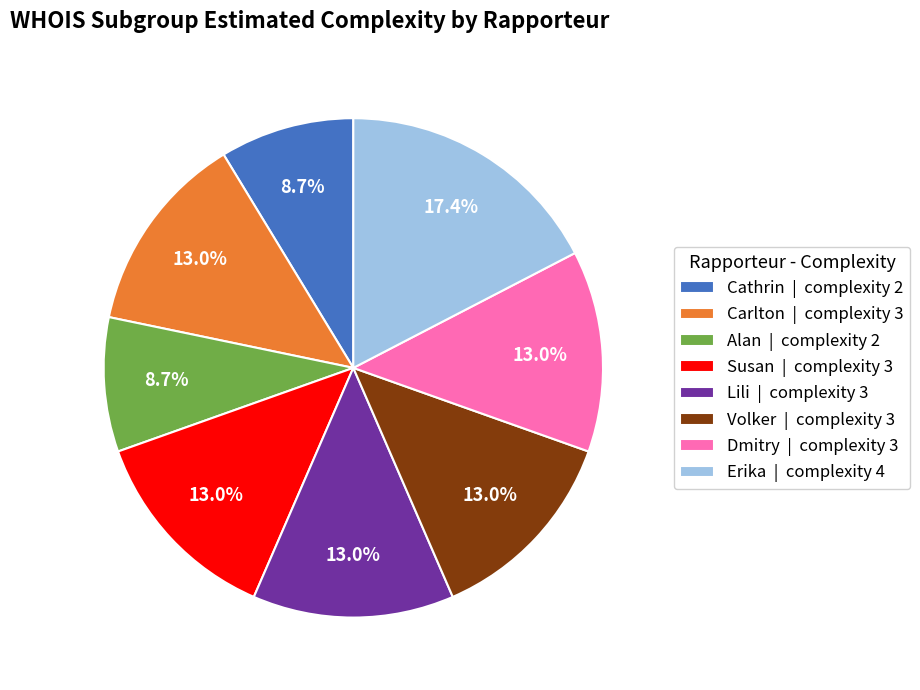

How many segments does this pie chart have?

8